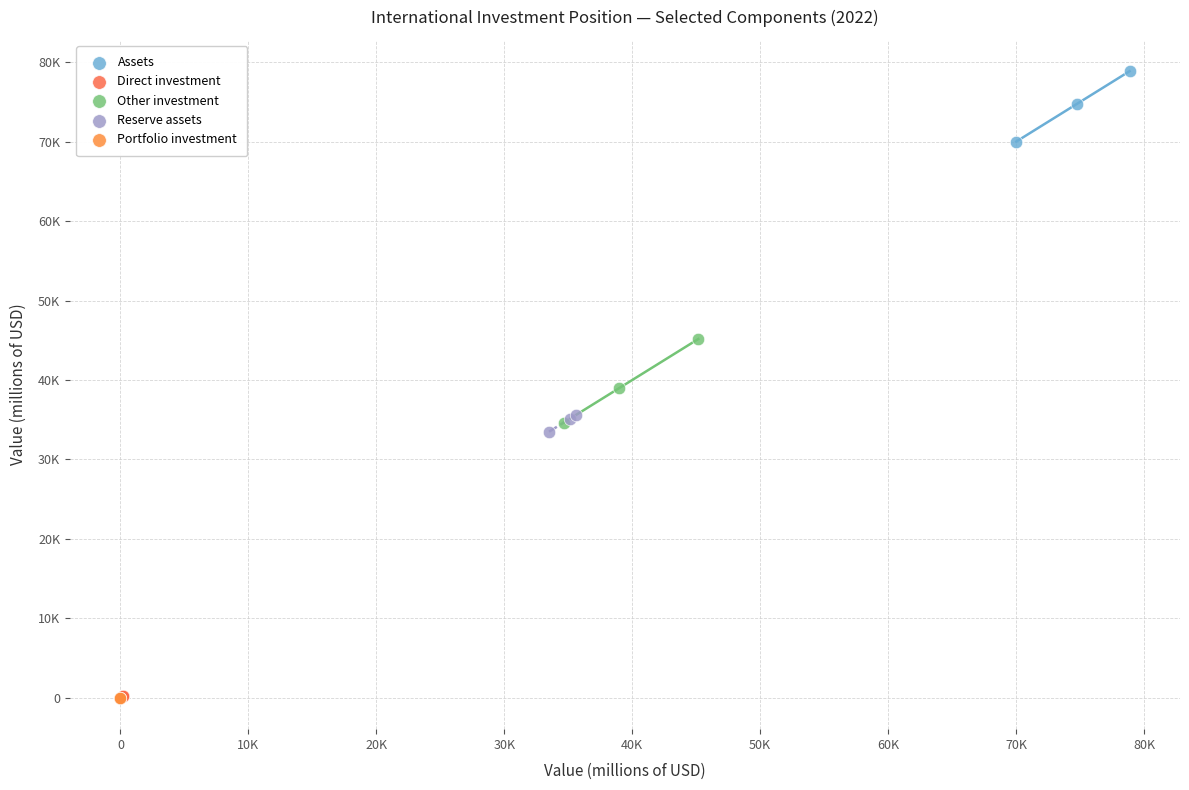

What are all the series names shown in the legend?

Assets, Direct investment, Other investment, Reserve assets, Portfolio investment